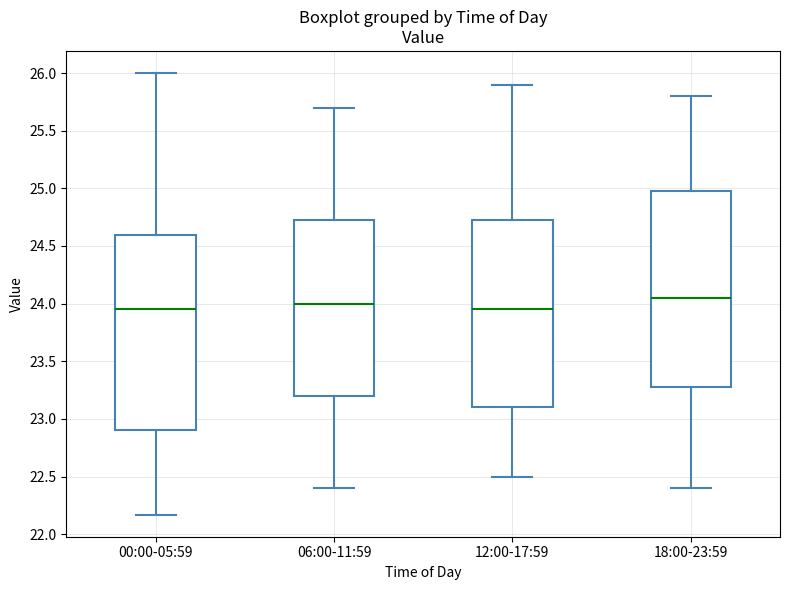

Reading left to right, transcribe this box plot: for each box, give where its median line is, the range the box spans, and where its two whiskers end, as read against the y-axis. The values are not printed on the chart, so give them approximately, as read against the axis.

00:00-05:59: median 23.95, box 22.90 to 24.60, whiskers 22.15 to 26.00
06:00-11:59: median 24.00, box 23.20 to 24.75, whiskers 22.40 to 25.70
12:00-17:59: median 23.95, box 23.10 to 24.75, whiskers 22.50 to 25.90
18:00-23:59: median 24.05, box 23.30 to 25.00, whiskers 22.40 to 25.80